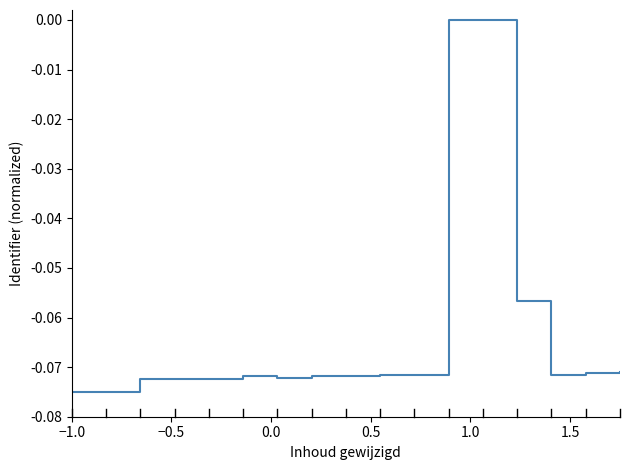

Is this an area chart (filled region under the line)?

No